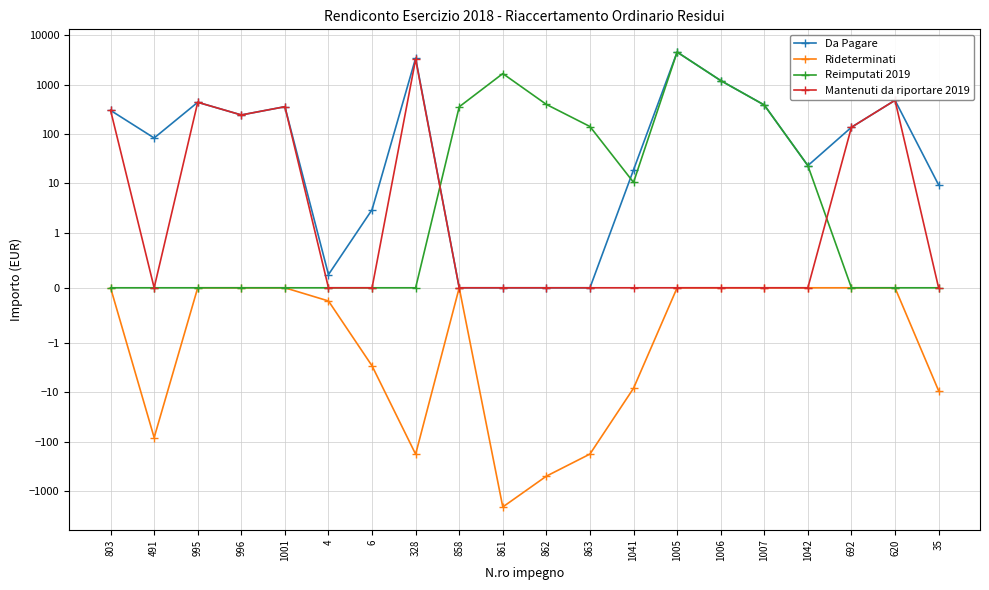

What is the smallest value displayed?

-2100.5